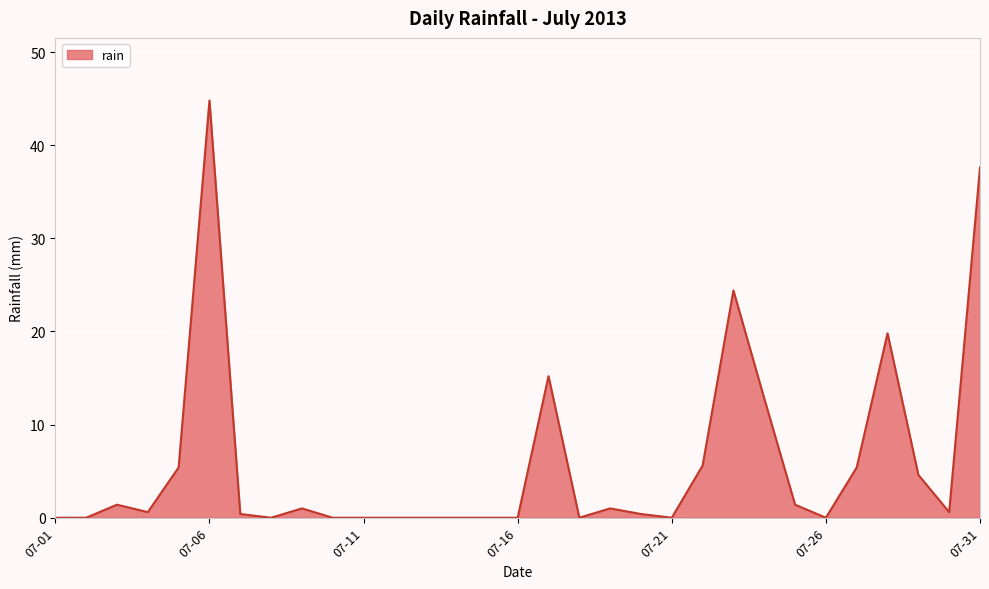

What is the greatest value displayed?

44.8